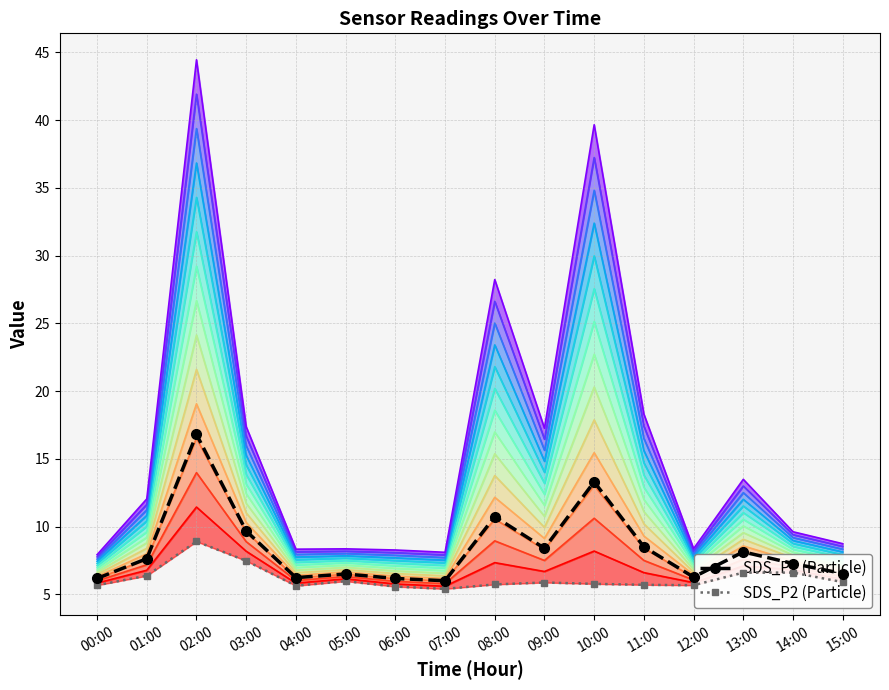

True or false: SDS_P1 (Particle) has more than 0 points higher than both neighbors.

True